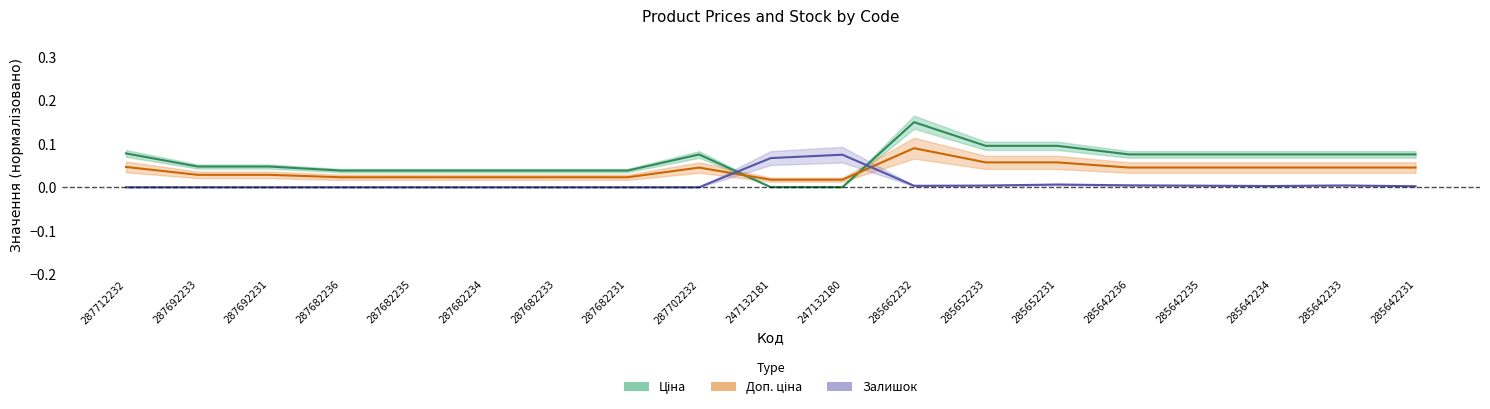

Count the number of data series in this chart.

3